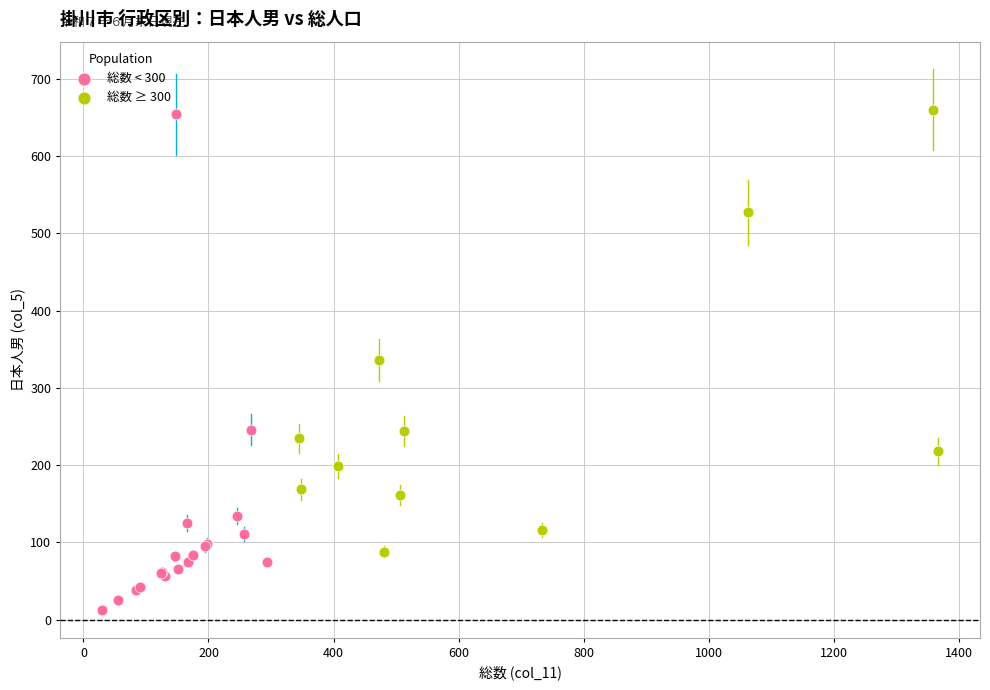

What are all the series names shown in the legend?

総数 < 300, 総数 ≥ 300